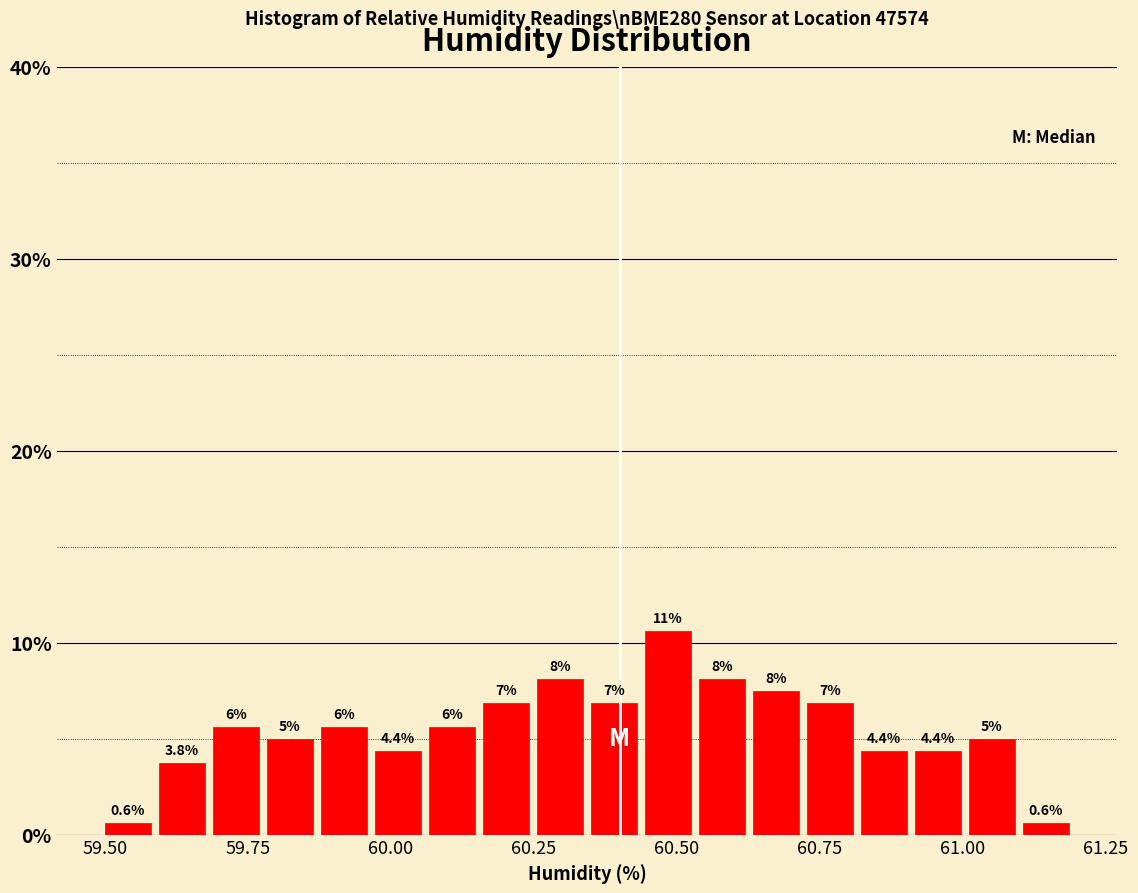

Read against the x-axis, roughly where is the centre of the tallest bar?

60.50